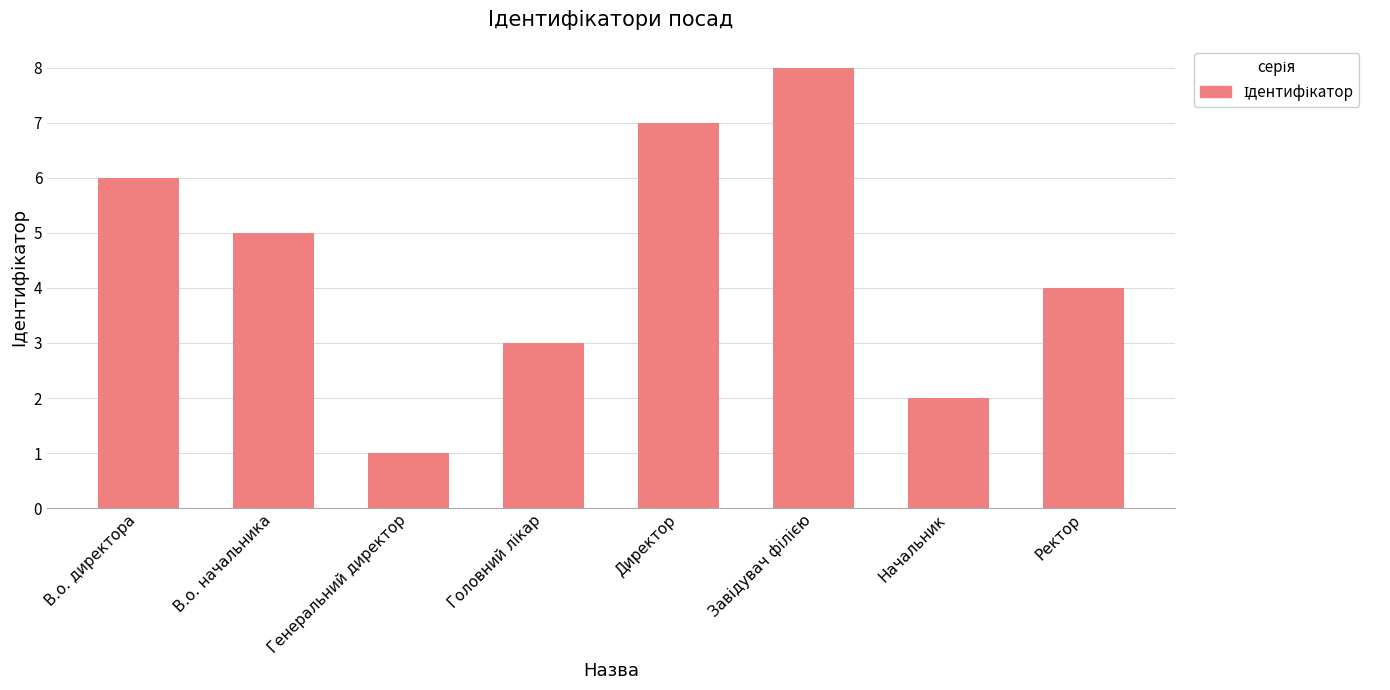

What is the label of the 5th bar from the left?

Директор